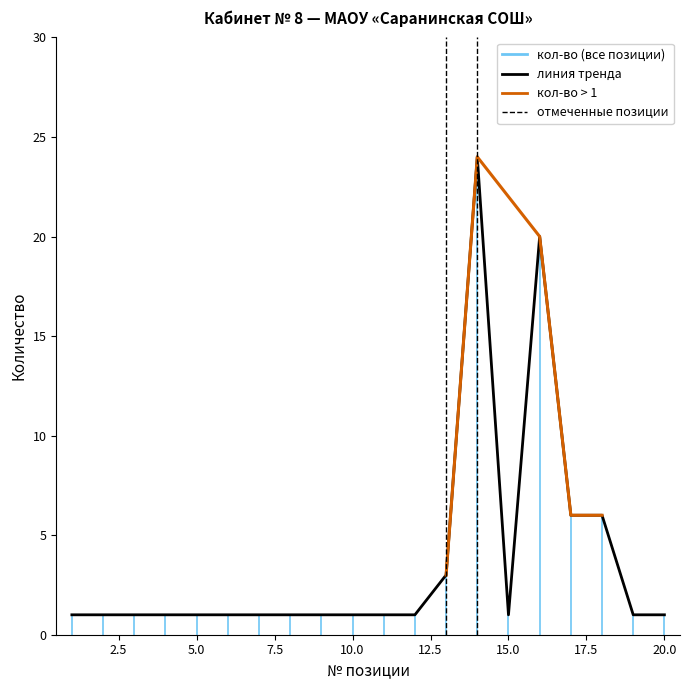

Does the chart have visible grid lines?

No